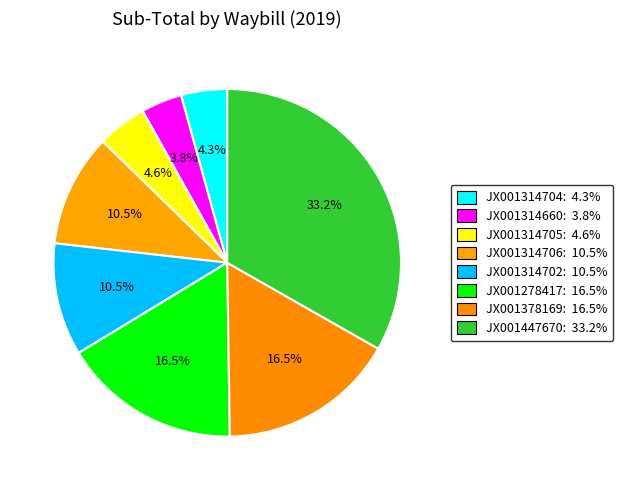

To the nearest percent, what is the difference between the JX001314706 and JX001378169 slice percentages?

6%